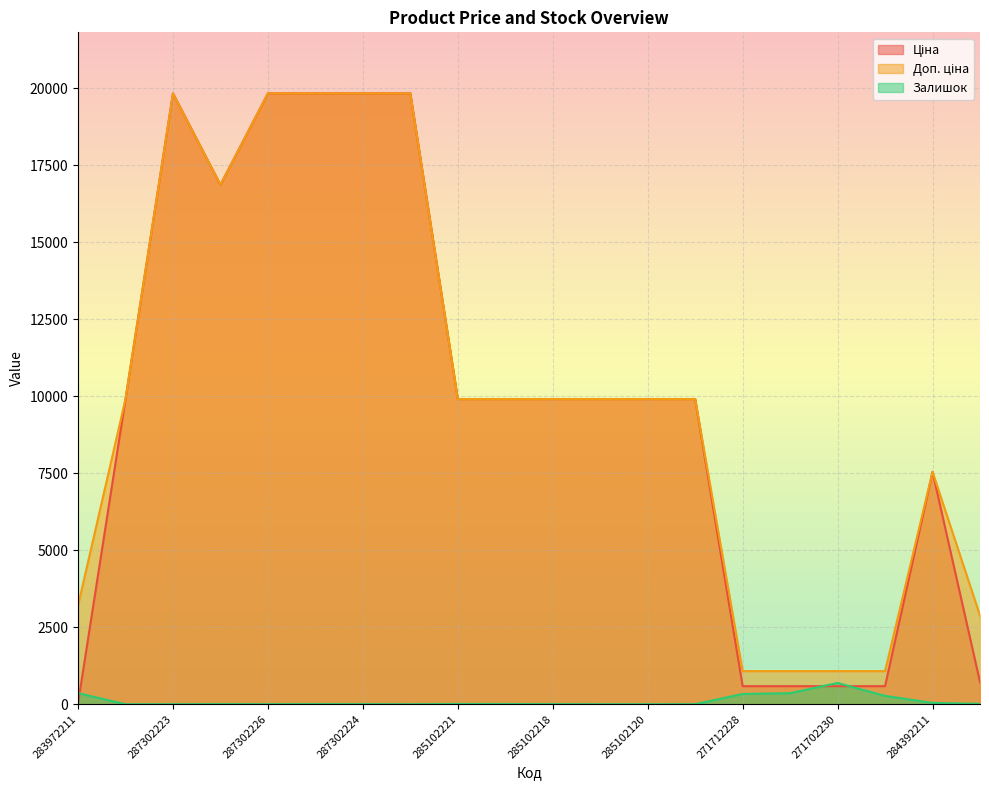

How many distinct data groups are displayed?

3